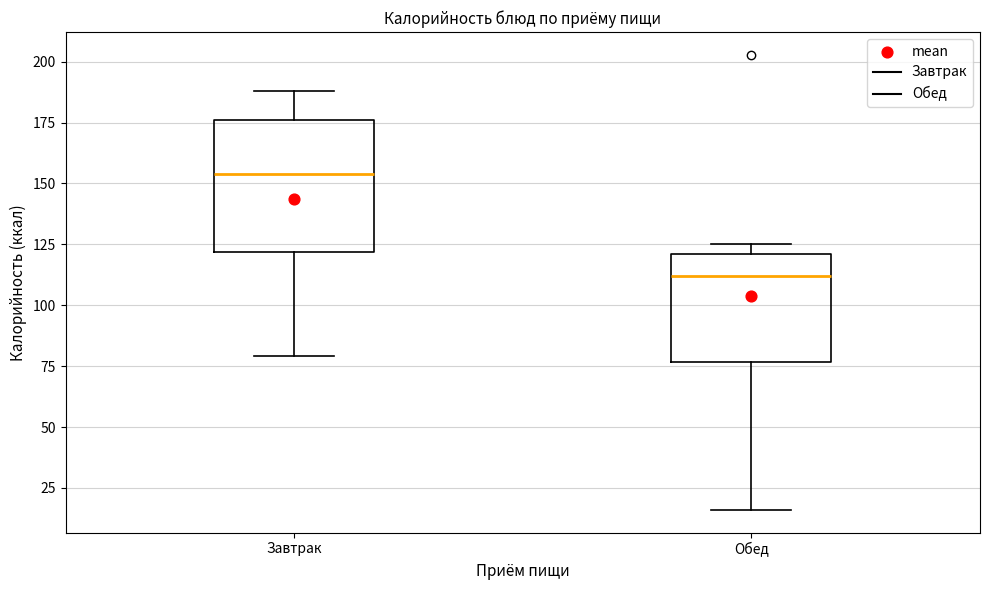

Reading left to right, transcribe this box plot: for each box, give where its median line is, the range the box spans, and where its two whiskers end, as read against the y-axis. The values are not printed on the chart, so give them approximately, as read against the axis.

Завтрак: median 155, box 120 to 175, whiskers 80 to 190
Обед: median 110, box 75 to 120, whiskers 15 to 125